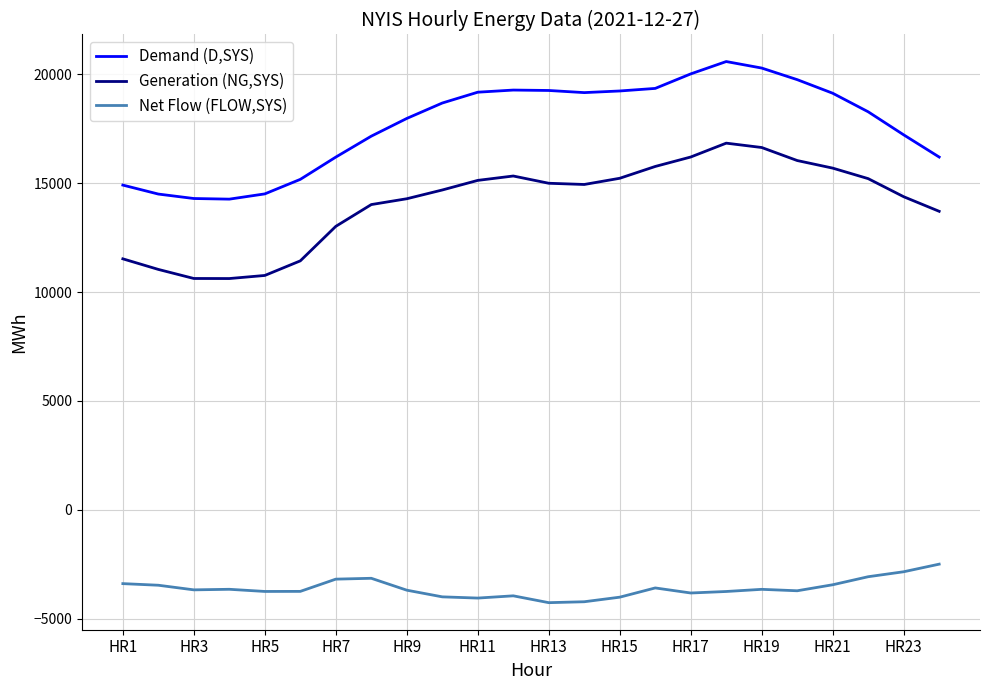

Which series has the largest total across all categories?

Demand (D,SYS)